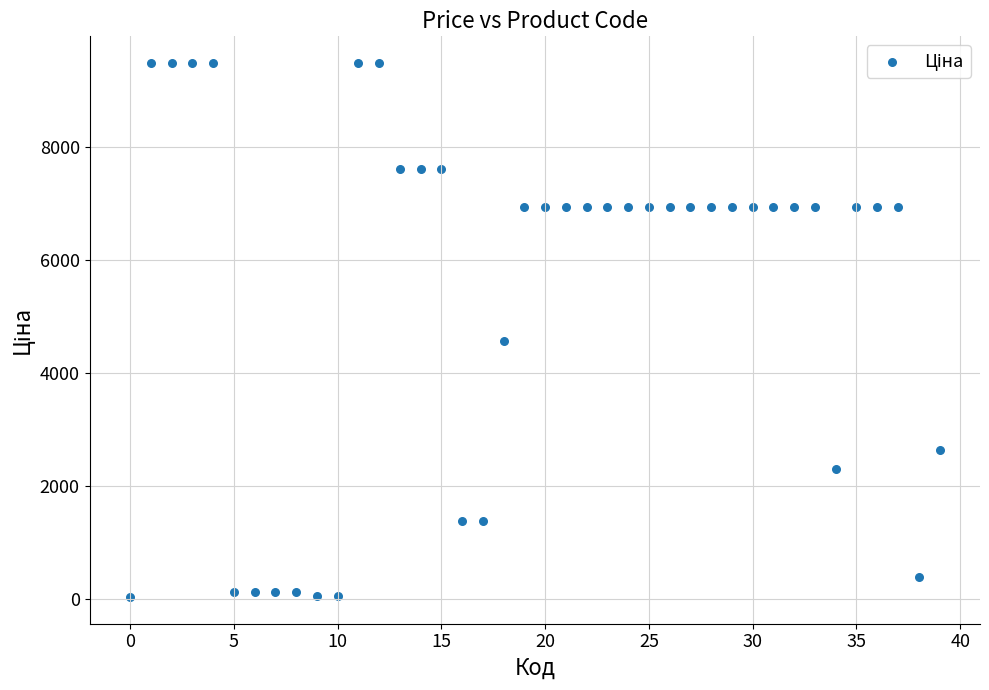

What Y value in the scatter plot is closest to 4756?

4561.9